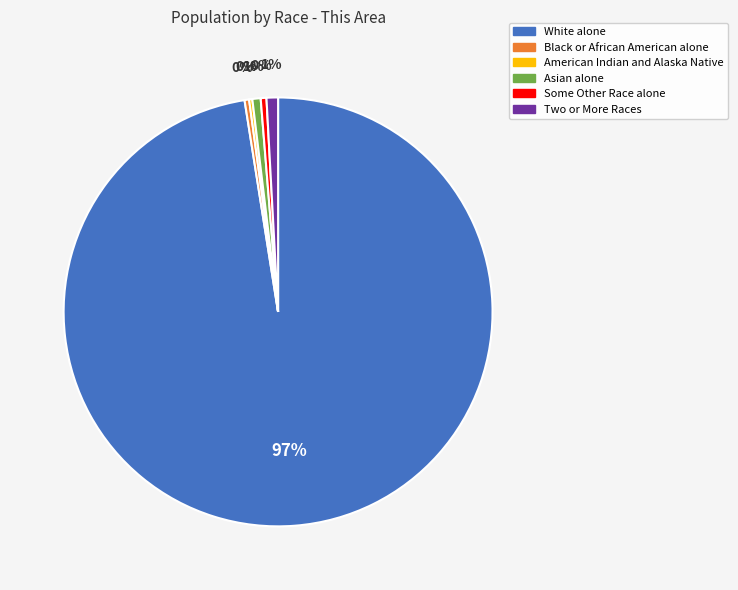

The Black or African American alone slice represents 0% of the pie. True or false?

True